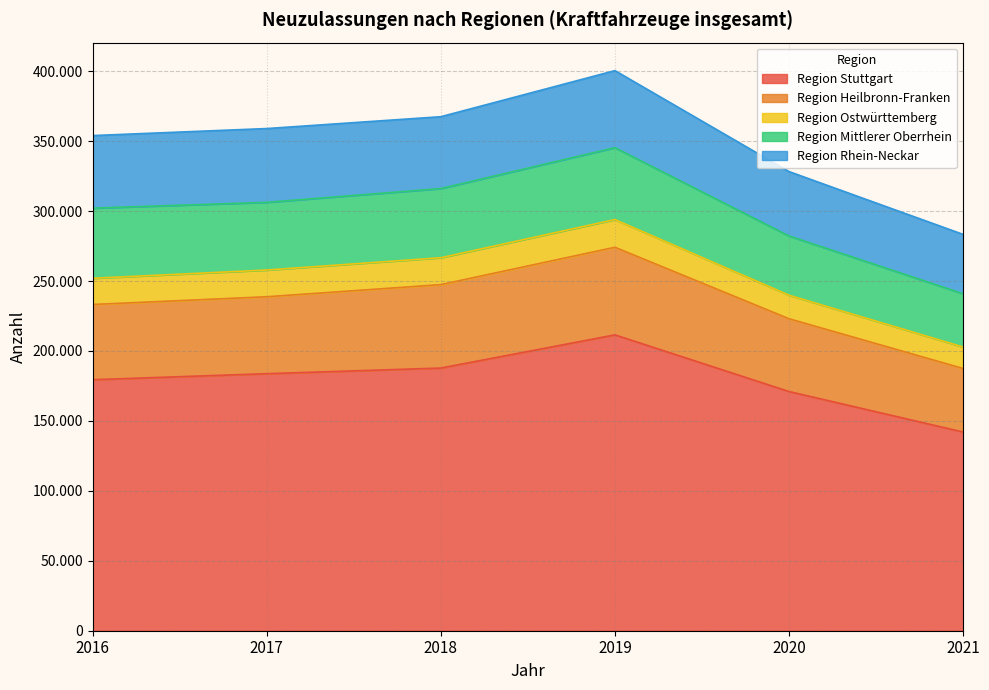

True or false: Region Stuttgart has a value of 187777 at 2018.

True